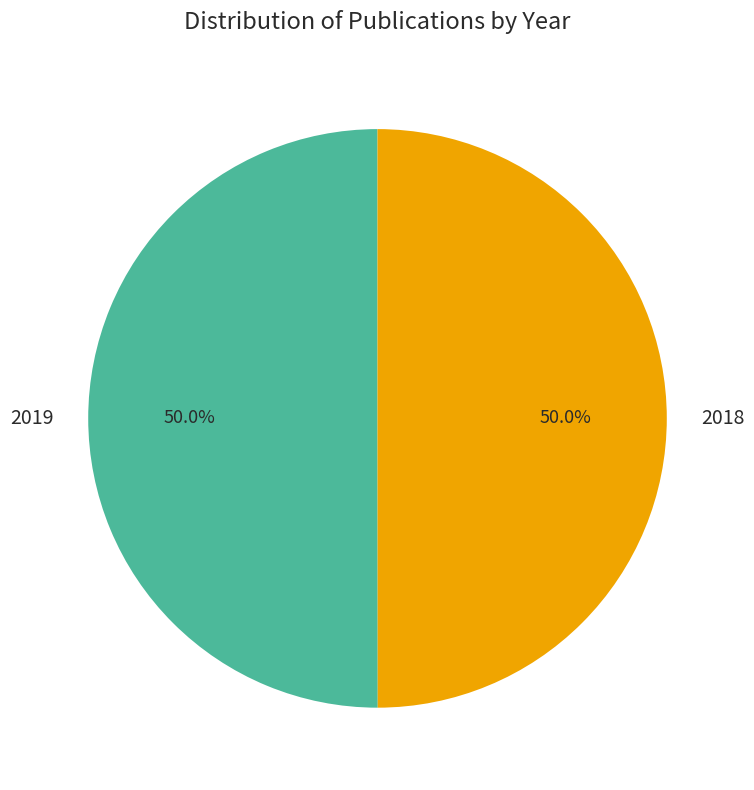

How much of the chart is everything except 2018?

50.0%